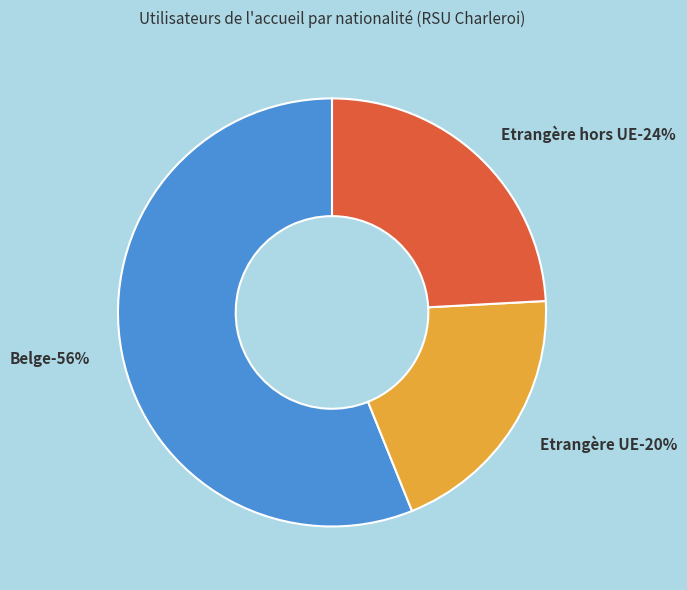

To the nearest percent, what is the combined percentage of Etrangère UE and Belge?

76%